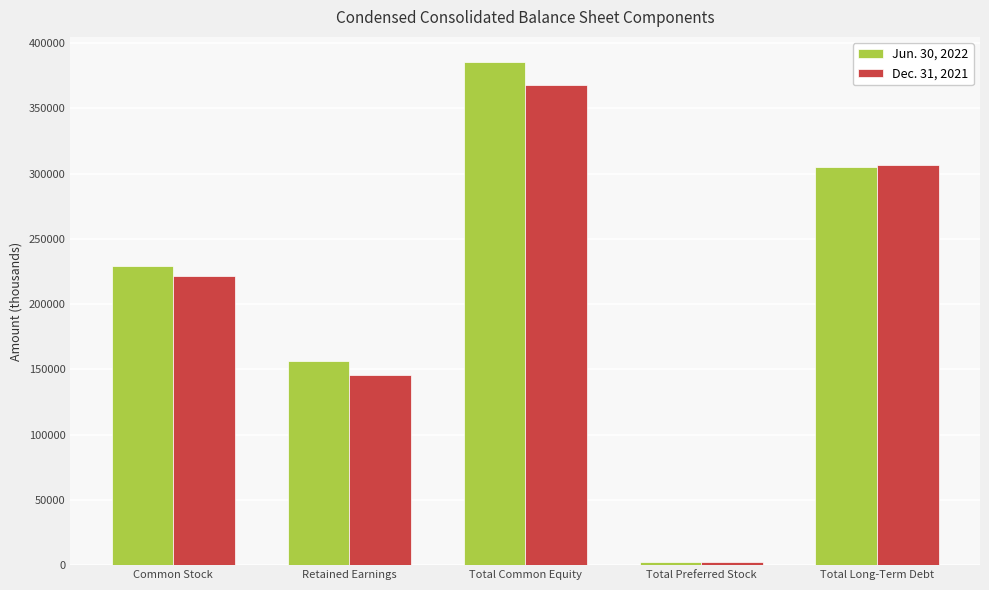

What is the approximate value of Jun. 30, 2022 at Total Long-Term Debt?

305411